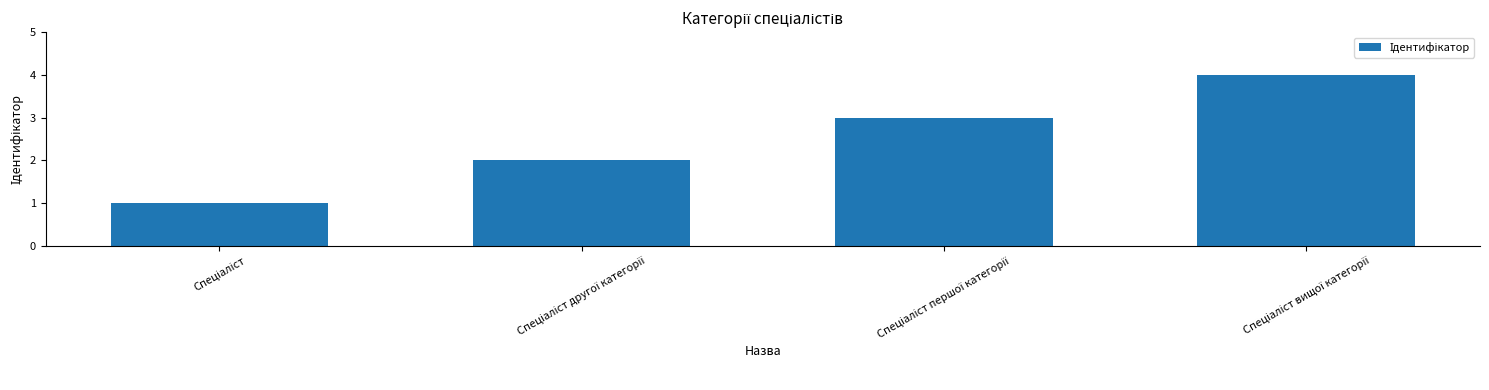

What is the sum of all values?

10